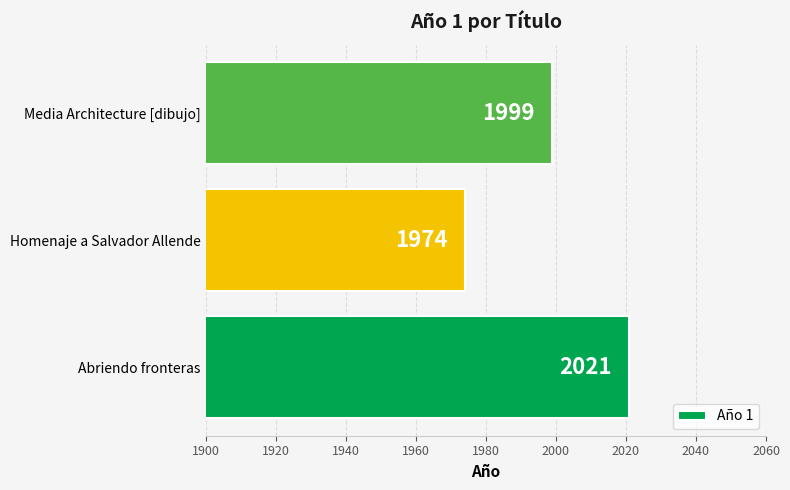

Between Homenaje a Salvador Allende and Abriendo fronteras, which is larger?

Abriendo fronteras